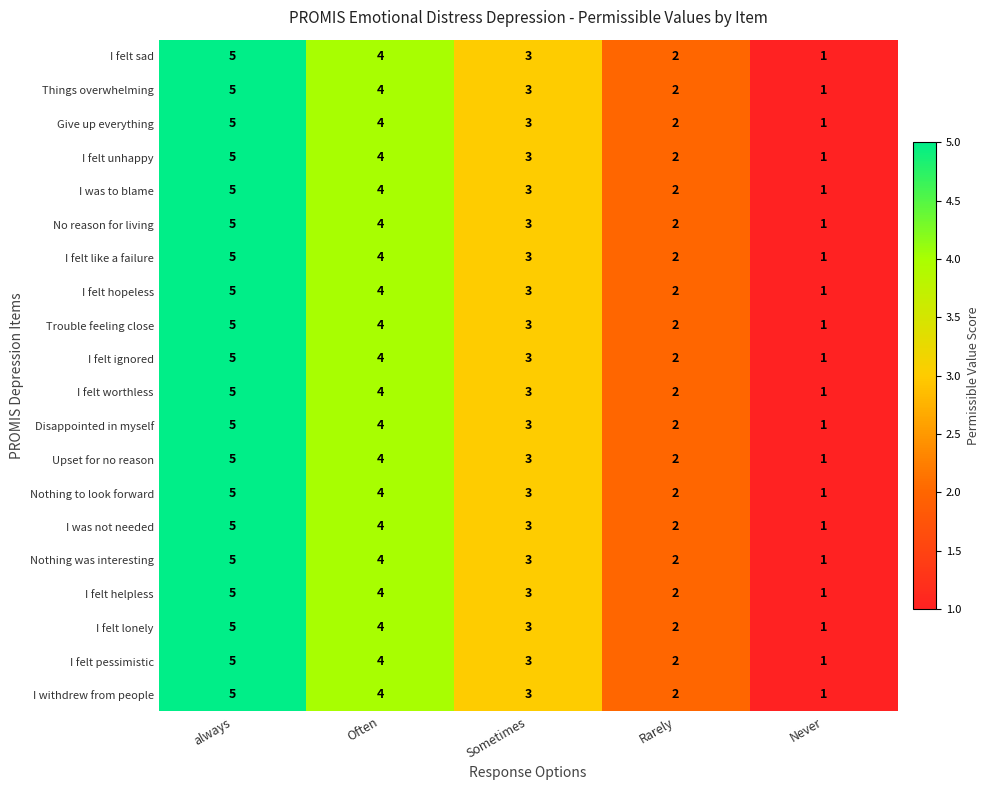

List the labels in order of I felt like a failure value, largest first.

always, Often, Sometimes, Rarely, Never